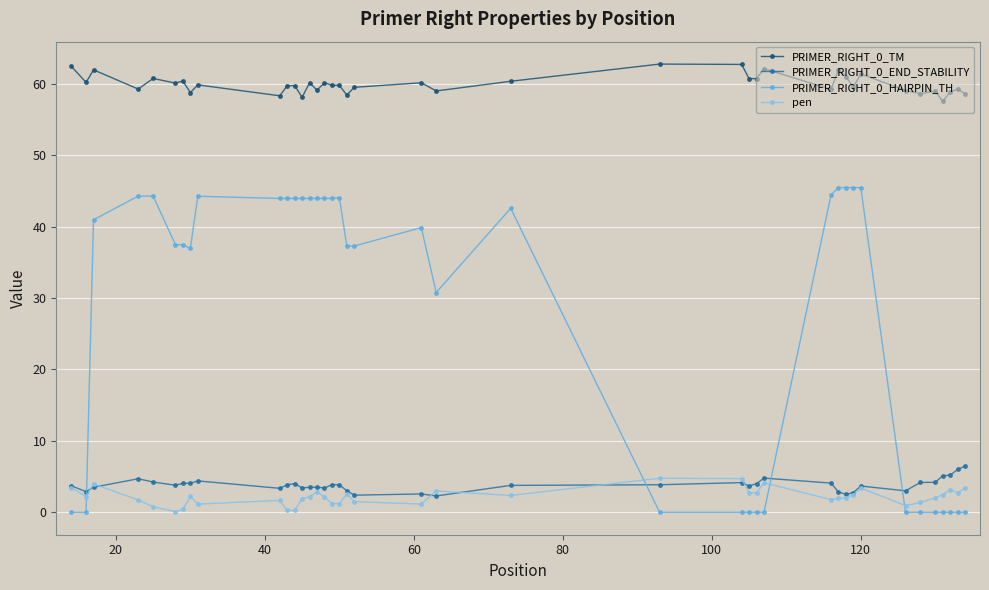

True or false: PRIMER_RIGHT_0_TM and PRIMER_RIGHT_0_END_STABILITY cross at least once.

False